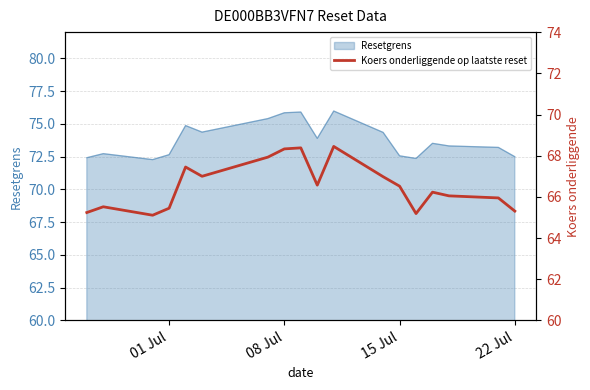

What is the greatest value displayed?

68.5